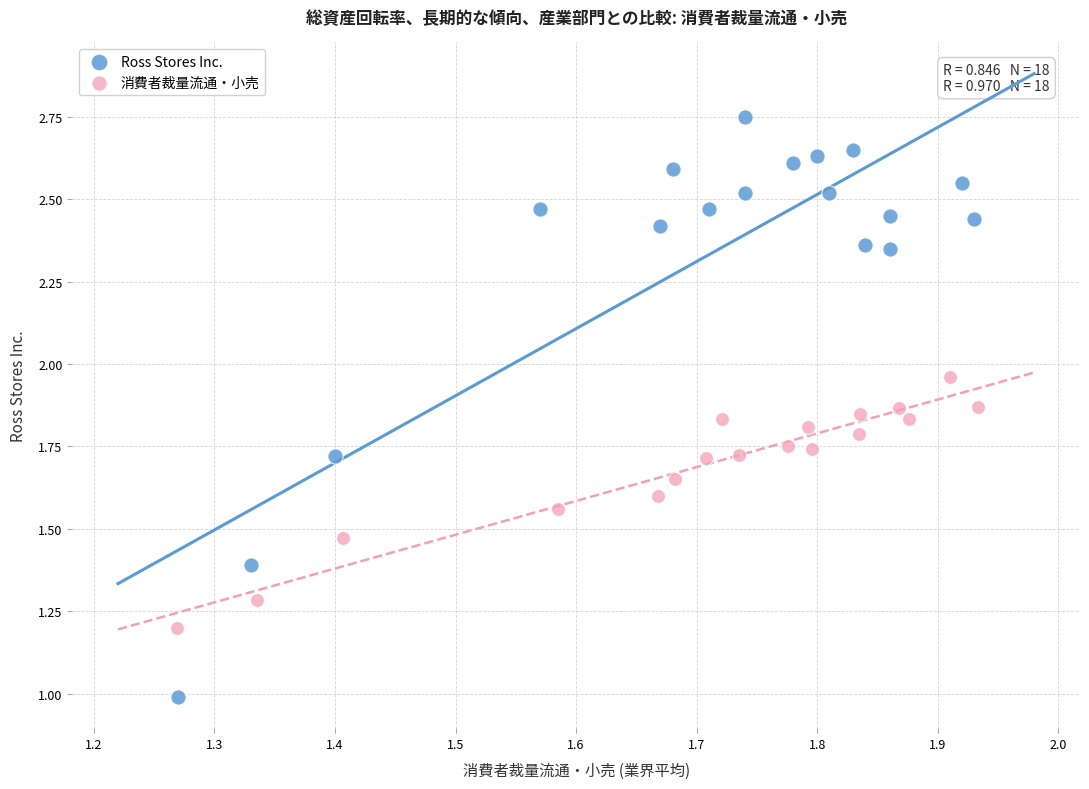

Which series reaches the maximum Y coordinate?

Ross Stores Inc.